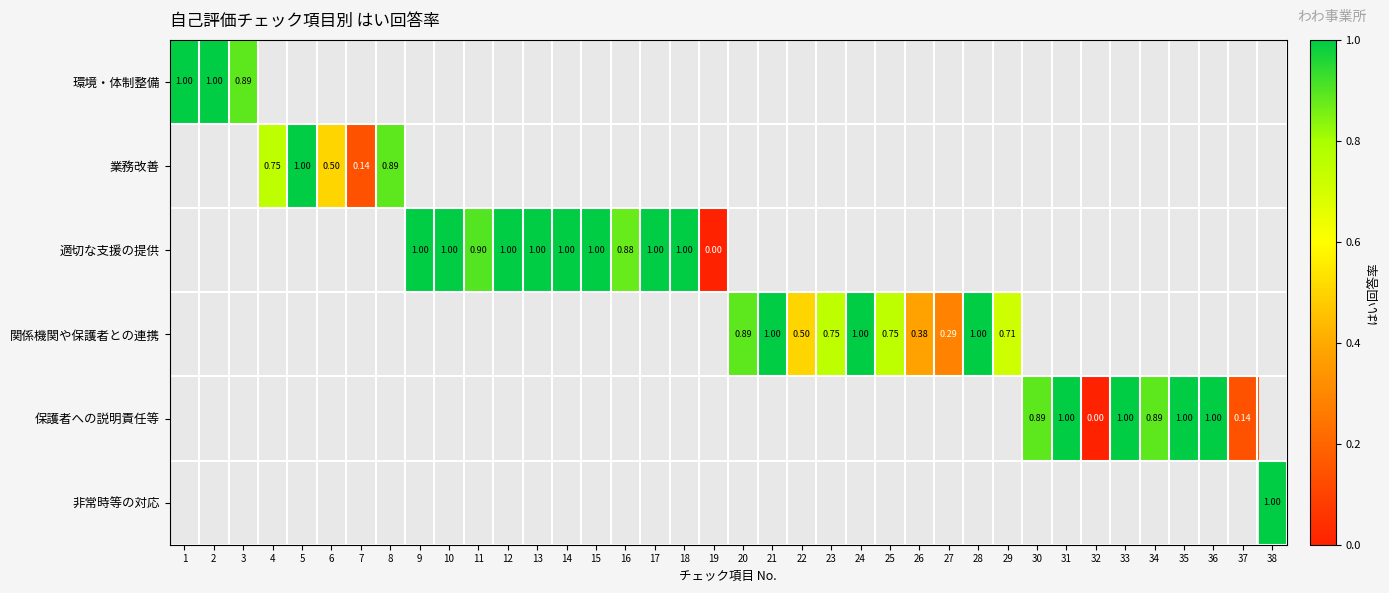

The 関係機関や保護者との連携 series shows 0.3 at 27. True or false?

True